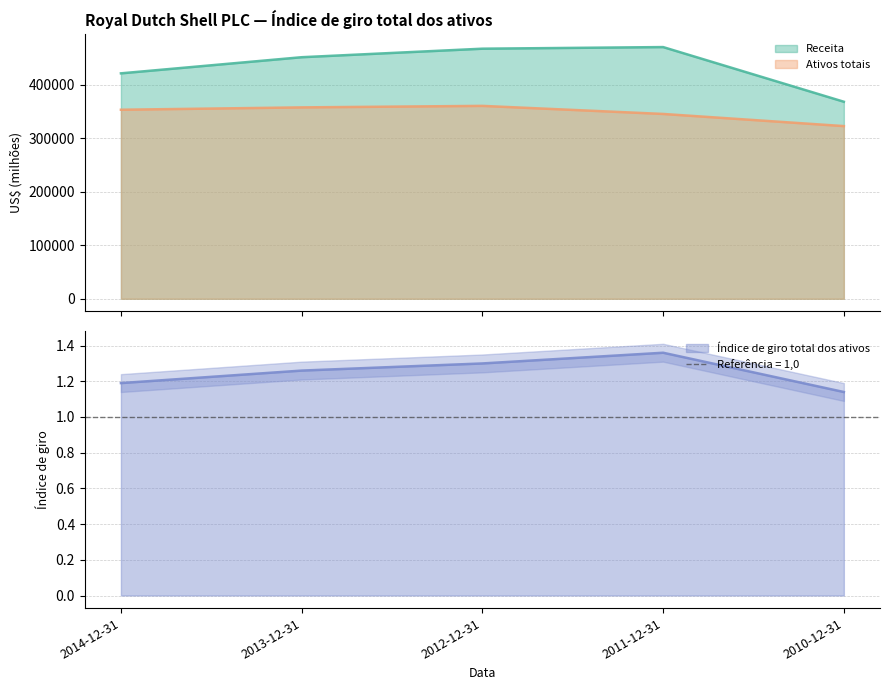

What is the average value of the Receita series?

435544